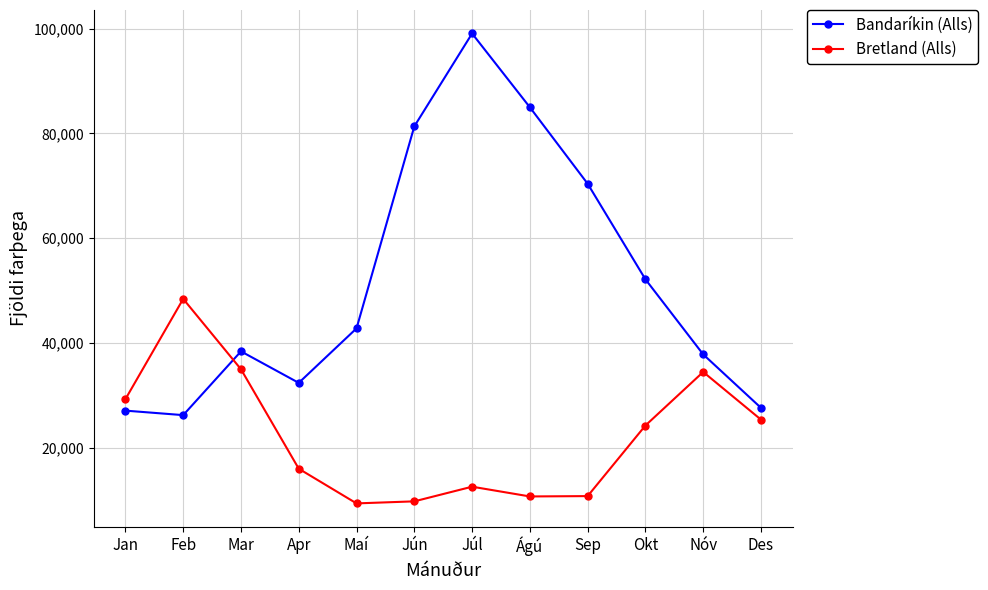

What is the difference between the maximum and minimum values in the Bandaríkin (Alls) series?

72808